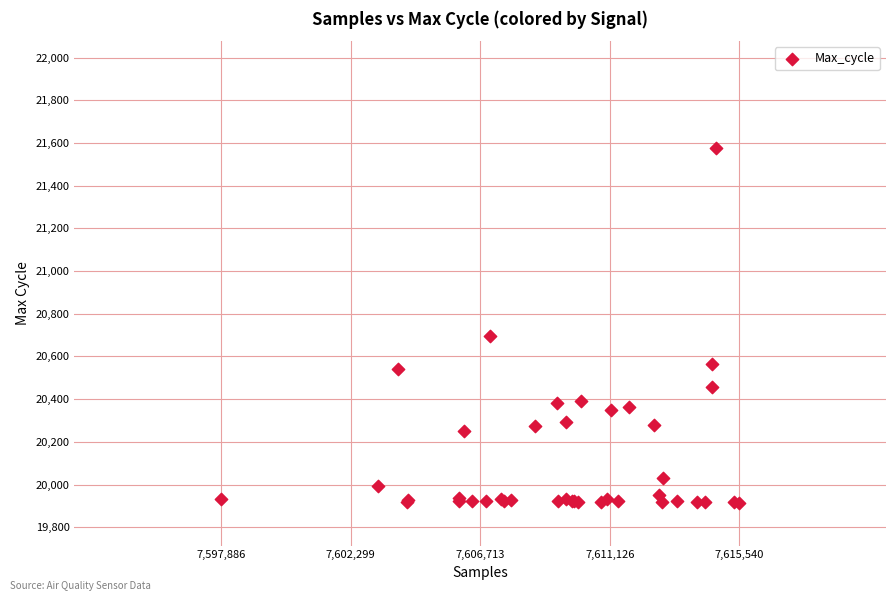

What Y value in the scatter plot is closest to 20745?

20696